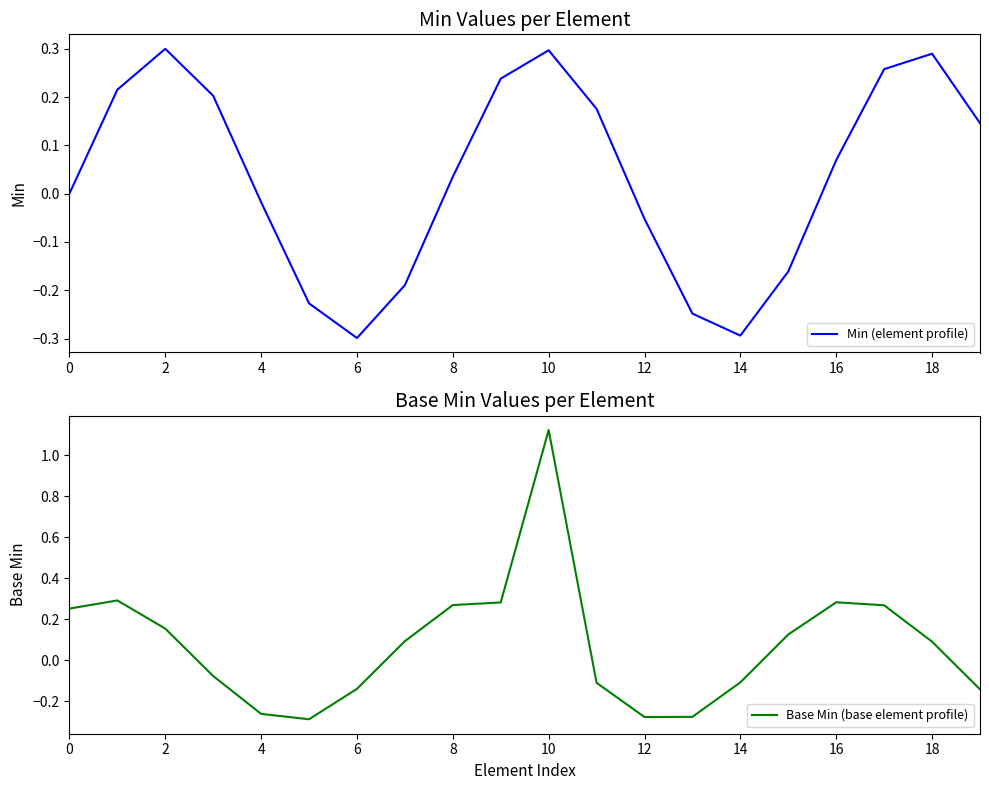

The Min (element profile) series shows -0.3 at 6. True or false?

True